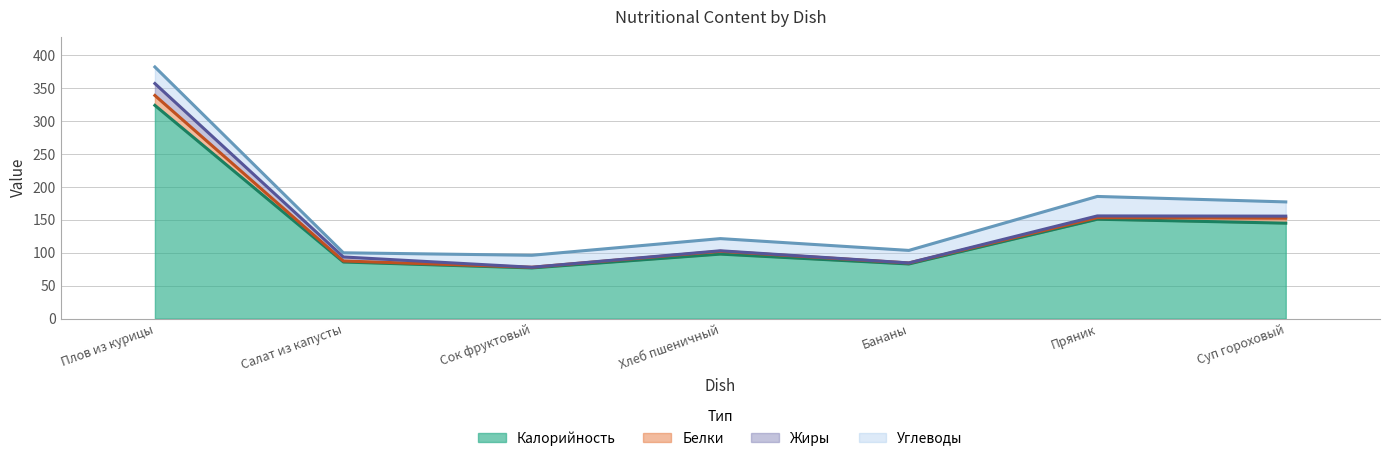

True or false: Углеводы and Калорийность intersect in this chart.

False